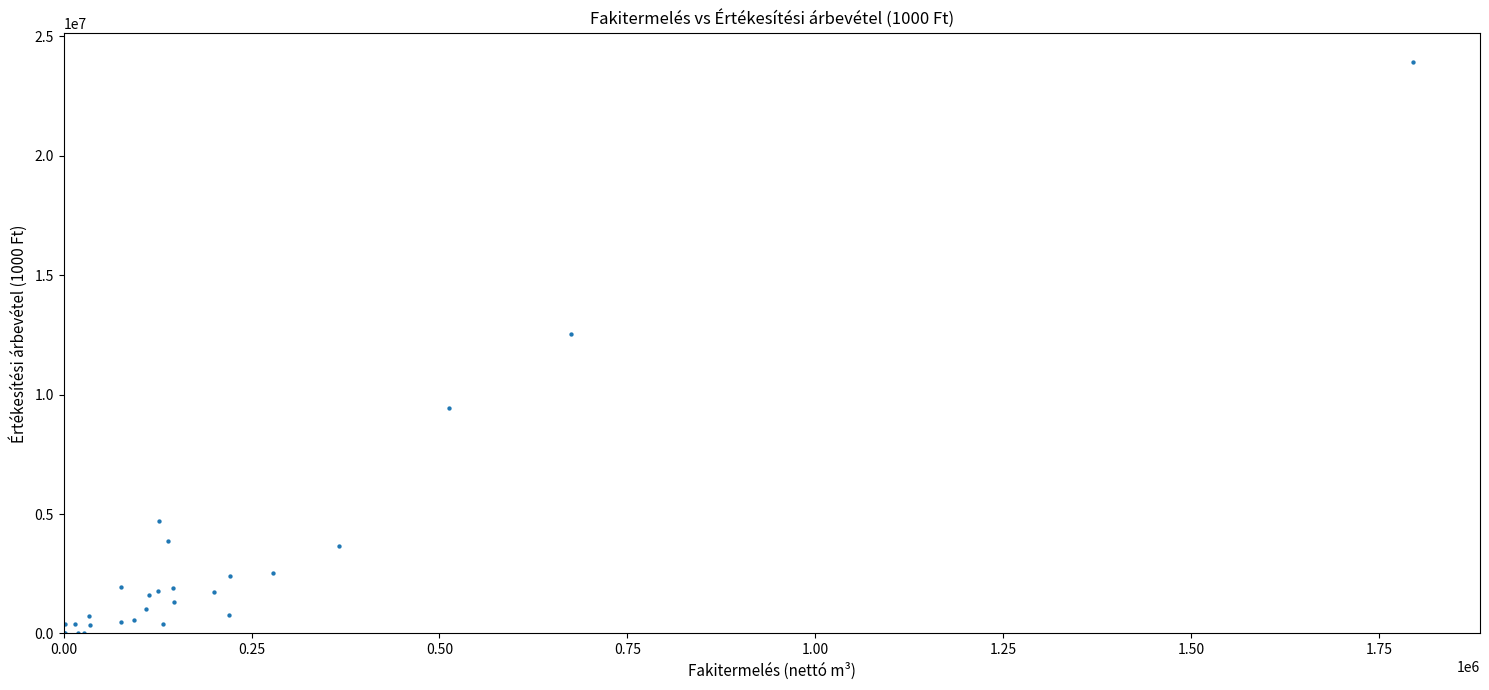

What Y value in the scatter plot is closest to 11963665?

12527448.8